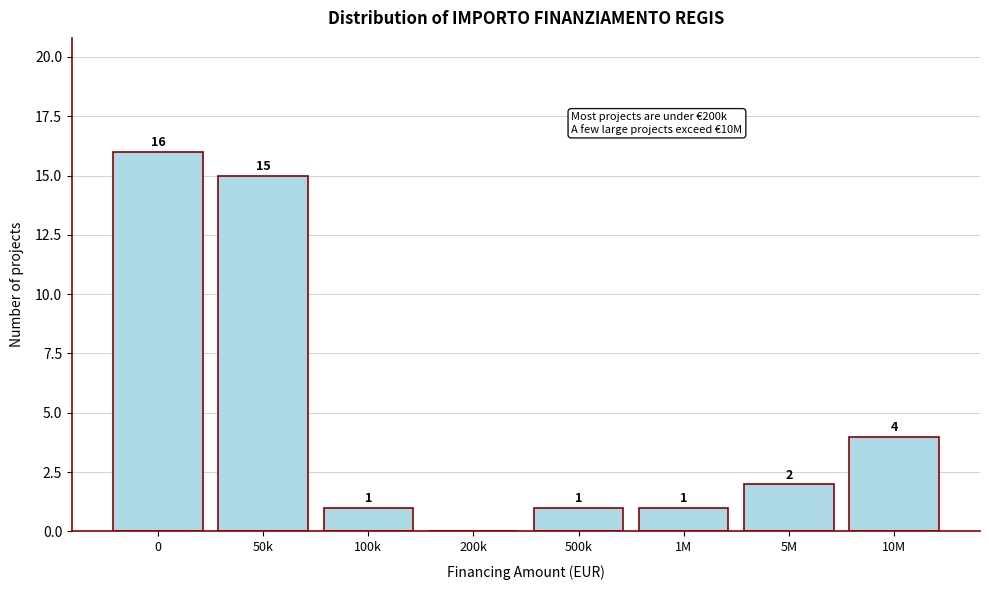

Reading left to right, list all the values displayed in this chart.

0=16	50k=15	100k=1	200k=0	500k=1	1M=1	5M=2	10M=4